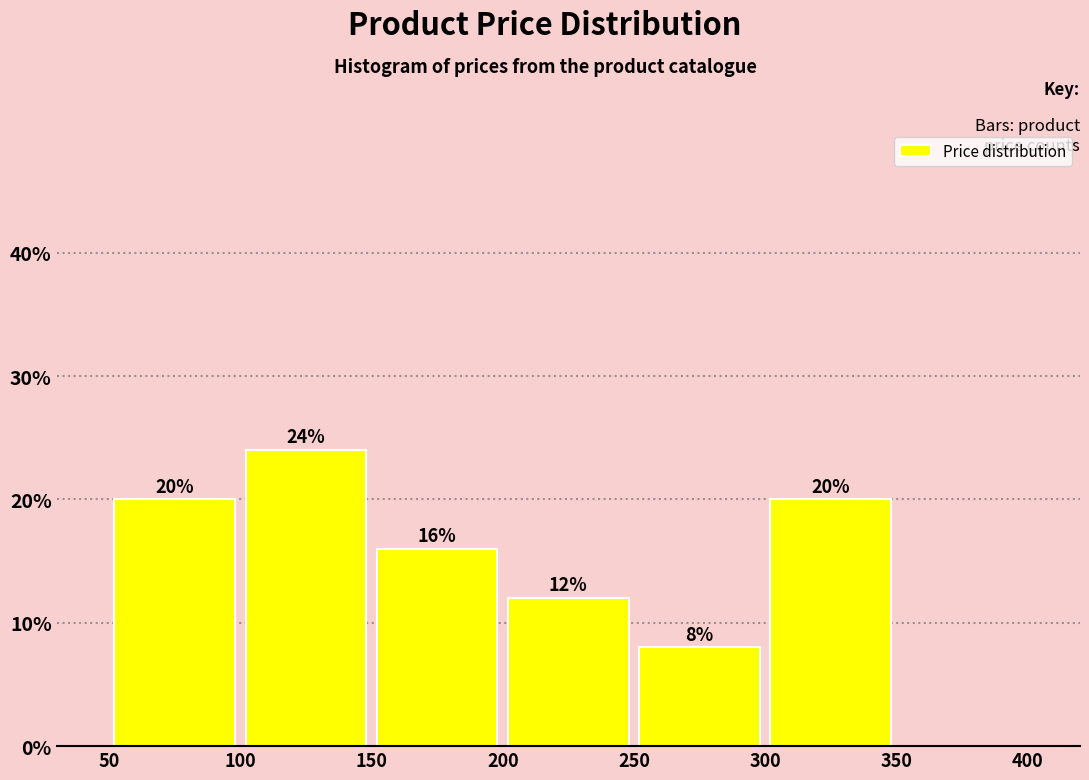

Over which range of the x-axis is the bar tallest?

100 to 150